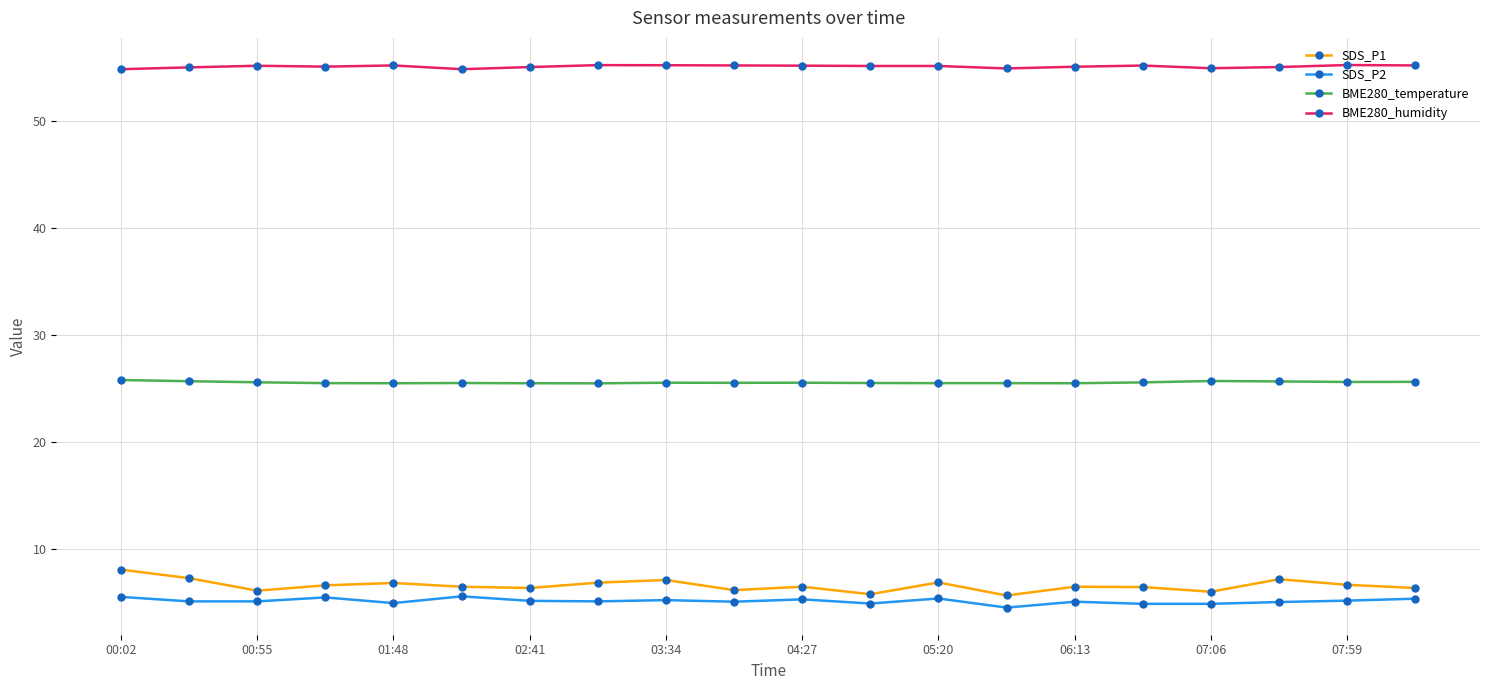

At how many categories does at least one series exceed 54?

20